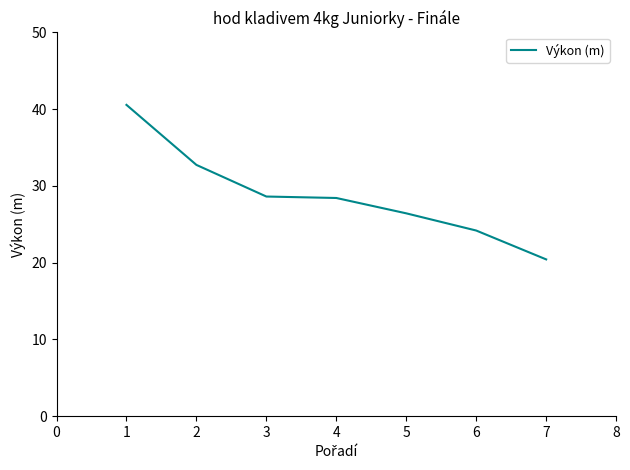

What value does the data have at 7?

20.4